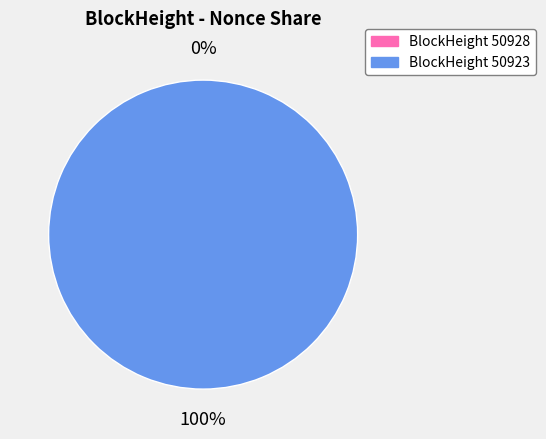

The 50923 slice represents 100% of the pie. True or false?

True